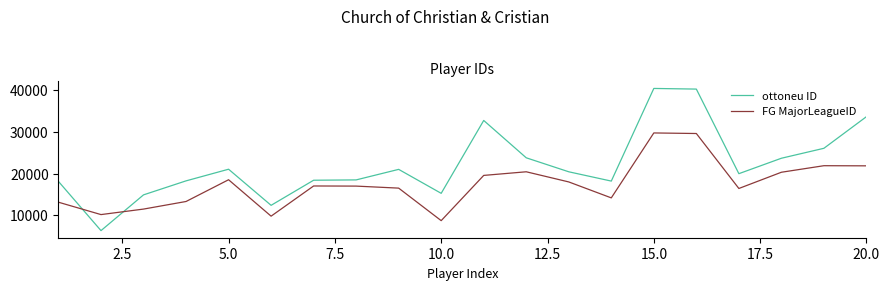

Which series ends up on top after the final intersection of FG MajorLeagueID and ottoneu ID?

ottoneu ID